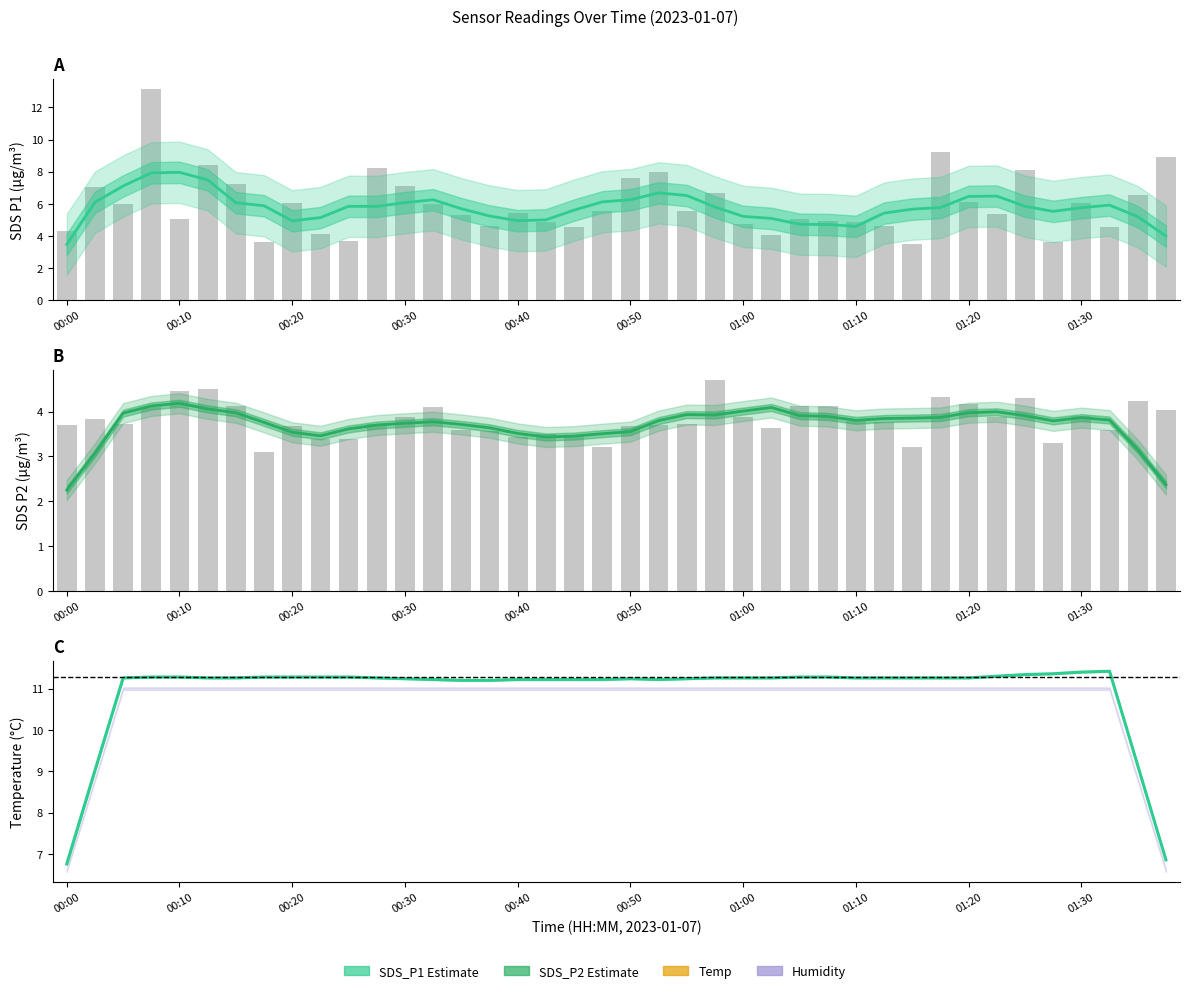

Rank the series at 33 from lowest to highest value.

SDS_P2 (Estimate), SDS_P1 (Estimate), Temp (Estimate)